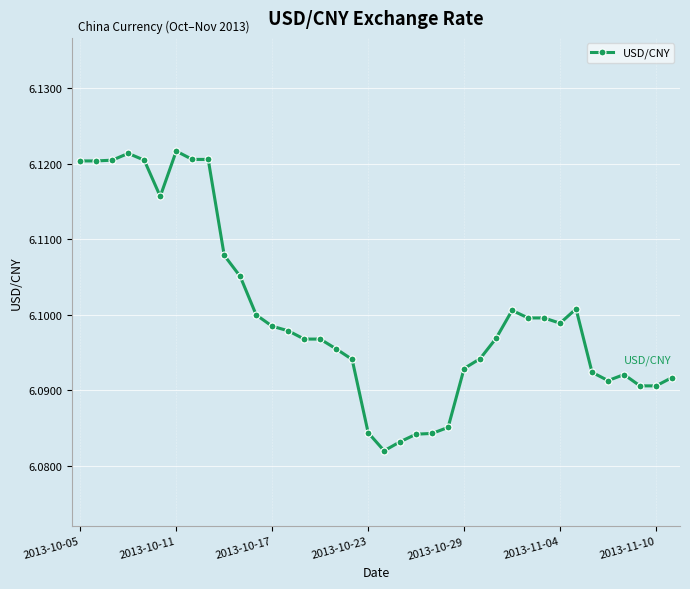

Does the chart have visible grid lines?

Yes